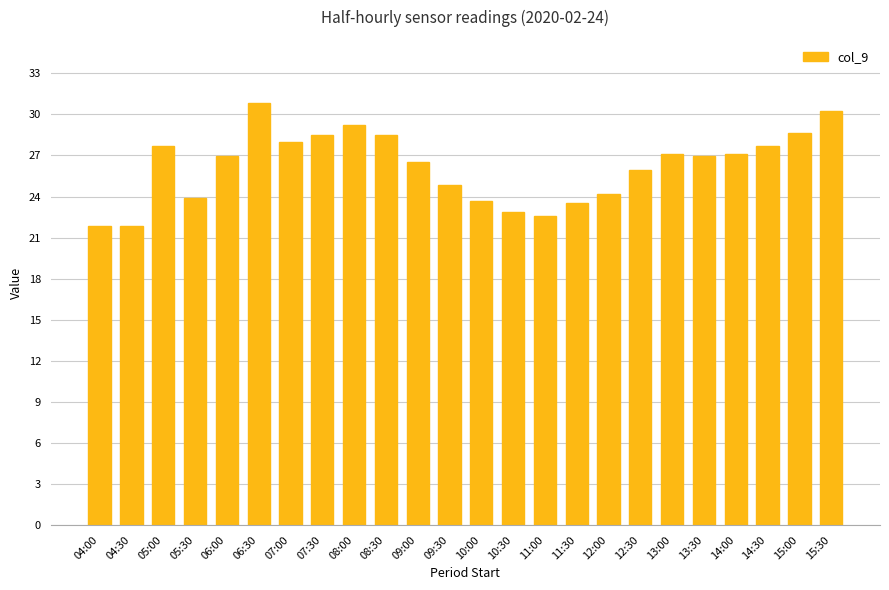

What is the change in value from 12:00 to 12:30?

+1.8